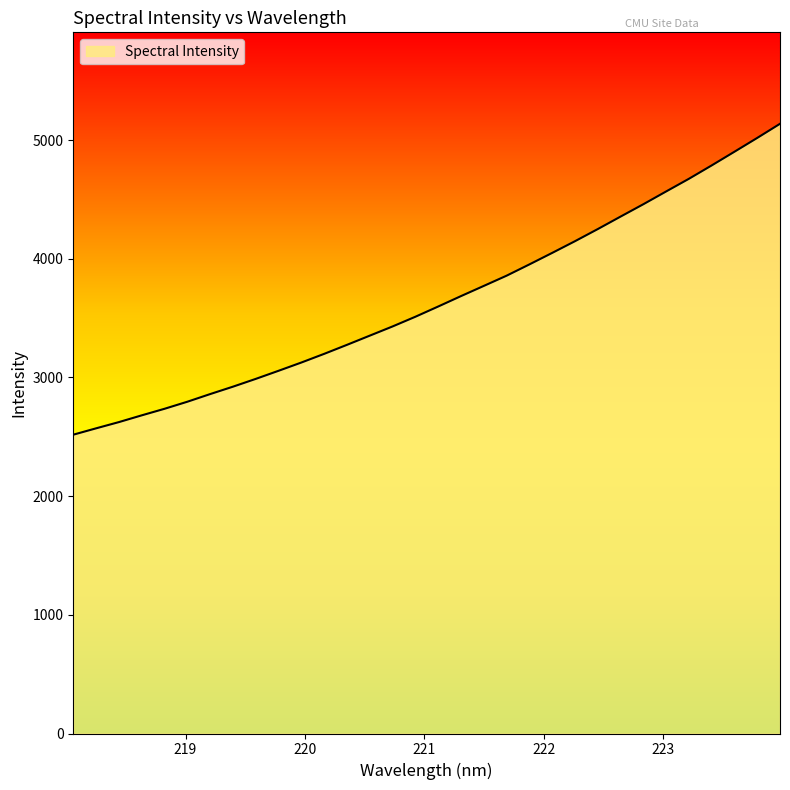

What is the maximum value shown in the chart?

5136.9